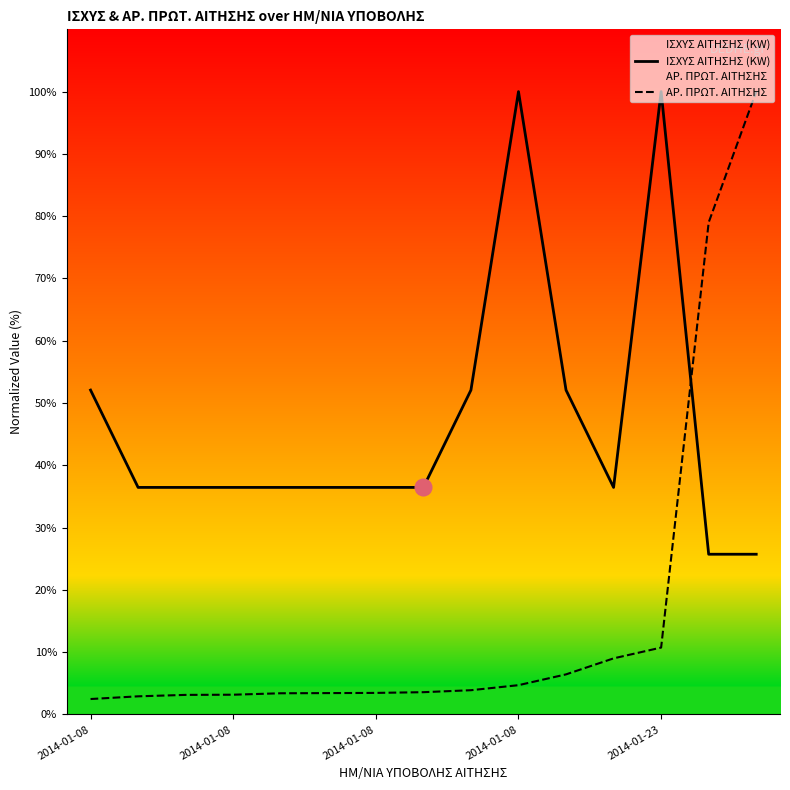

True or false: ΑΡ. ΠΡΩΤ. ΑΙΤΗΣΗΣ has a value of 1.2 at 2014-01-08.

False